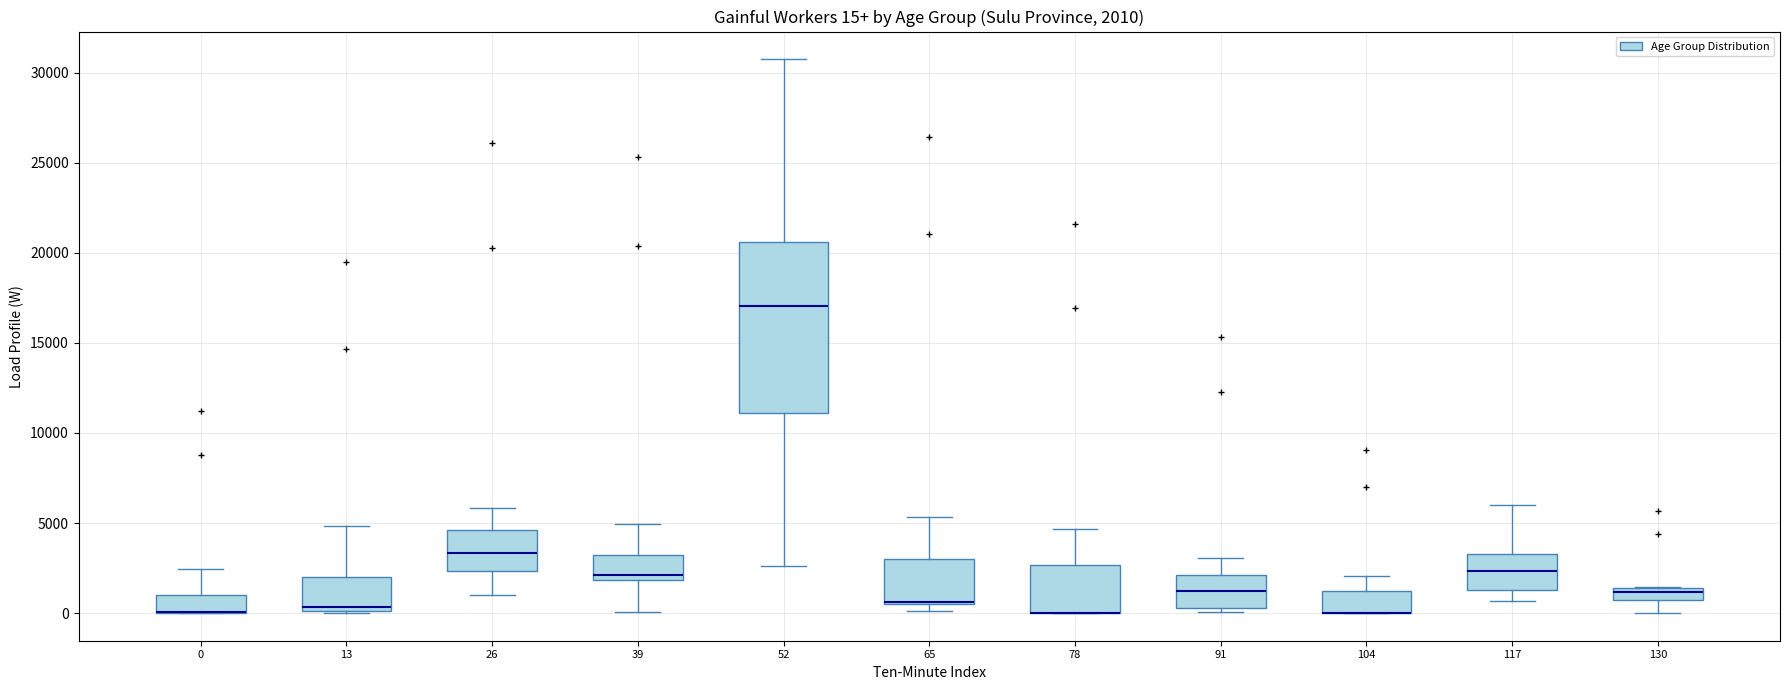

Which box is the tallest, from its lower edge to its upper edge?

52